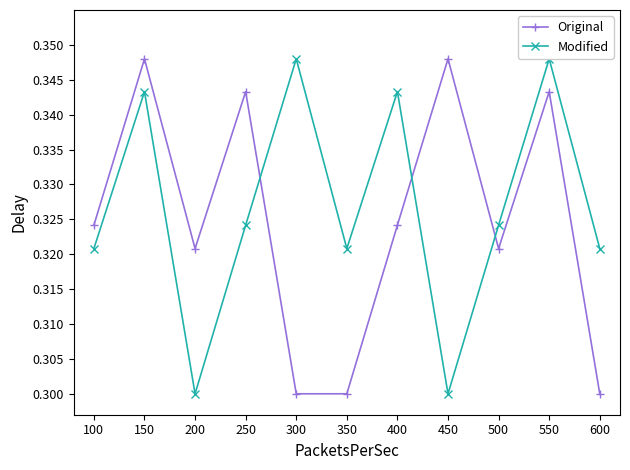

What is the sum of the Modified values at 250 and 400?

0.7